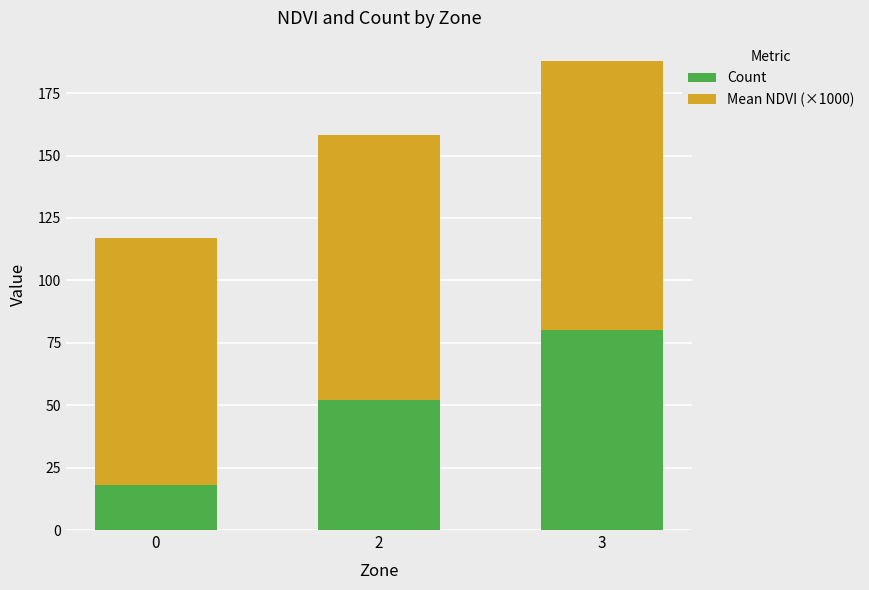

What is the total value across all series at 3?

187.7